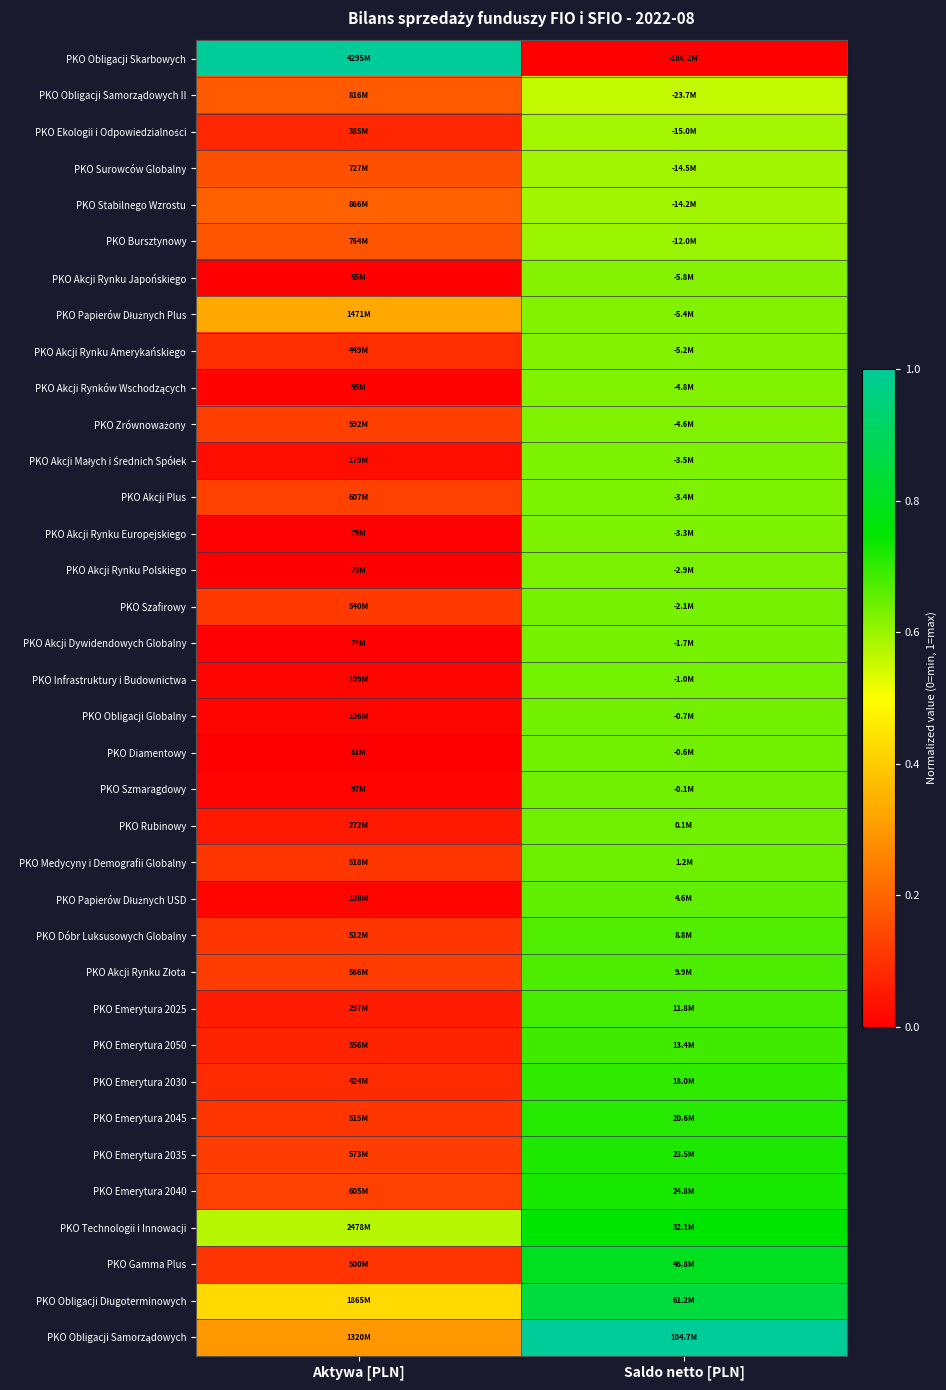

What is the spread (max minus min) of values at Aktywa [PLN]?

1.0